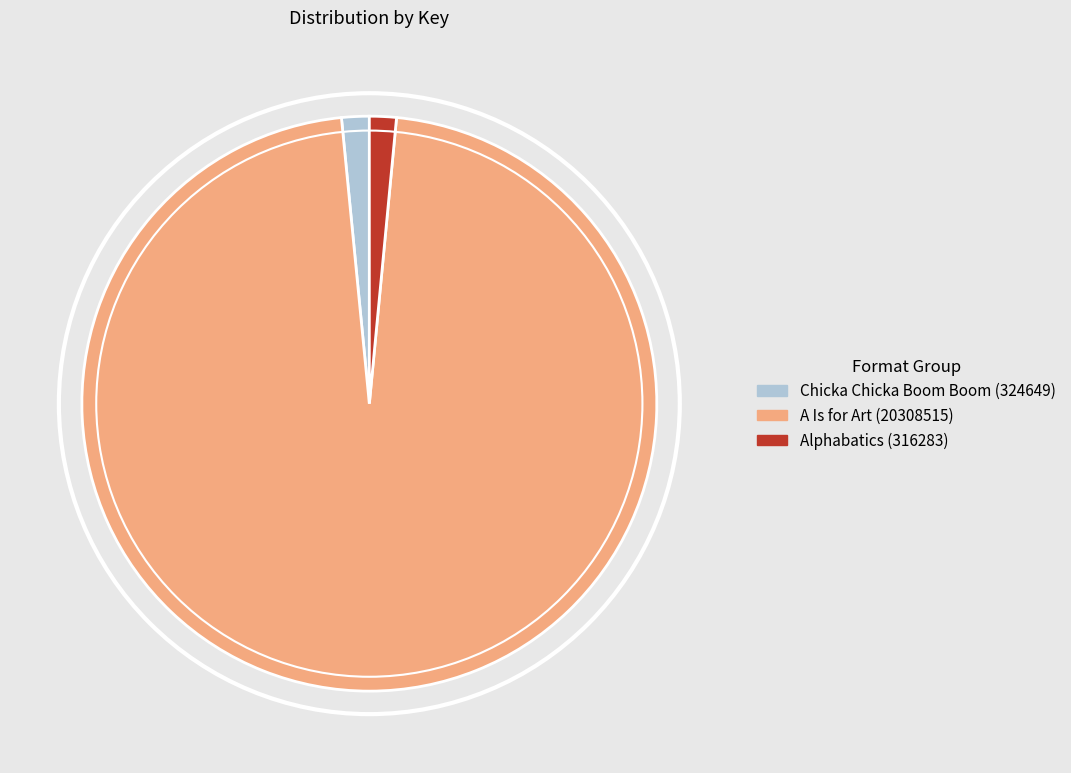

Does A Is for Art (20308515) represent more than half of the total?

Yes